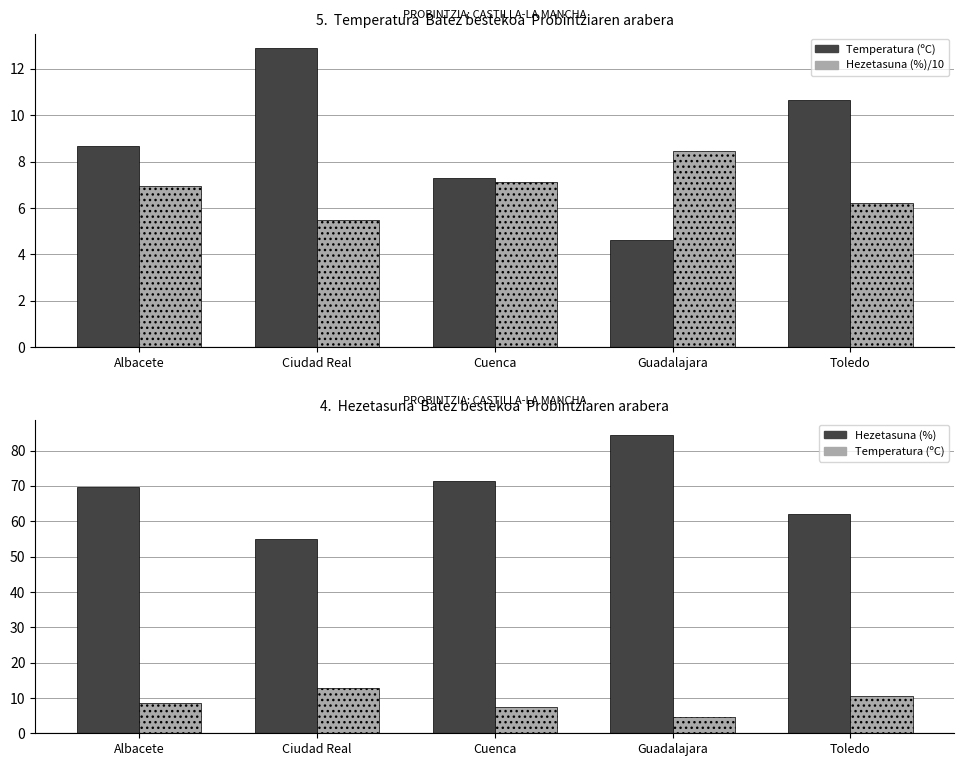

What is the difference between the second highest and minimum values in the Hezetasuna (%) /10 series?

1.6